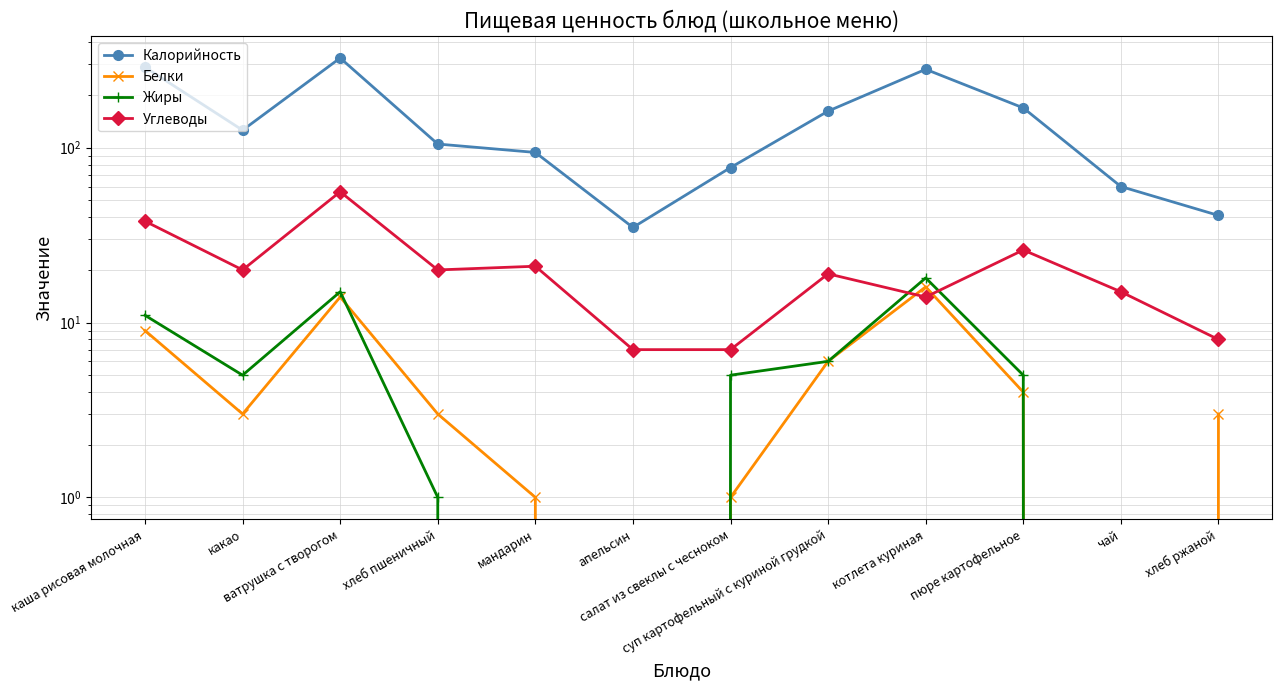

What is the sum of the Калорийность values at каша рисовая молочная and хлеб пшеничный?

394